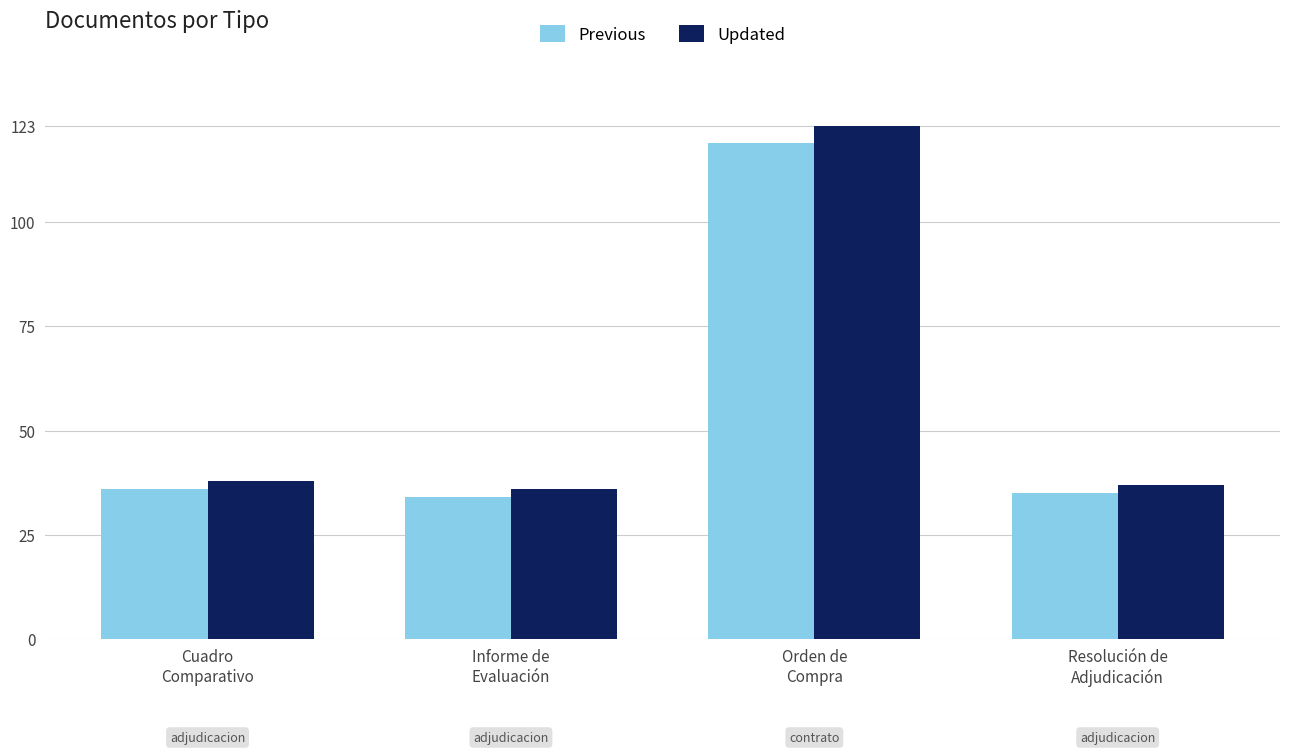

What are all the series names shown in the legend?

Previous, Updated